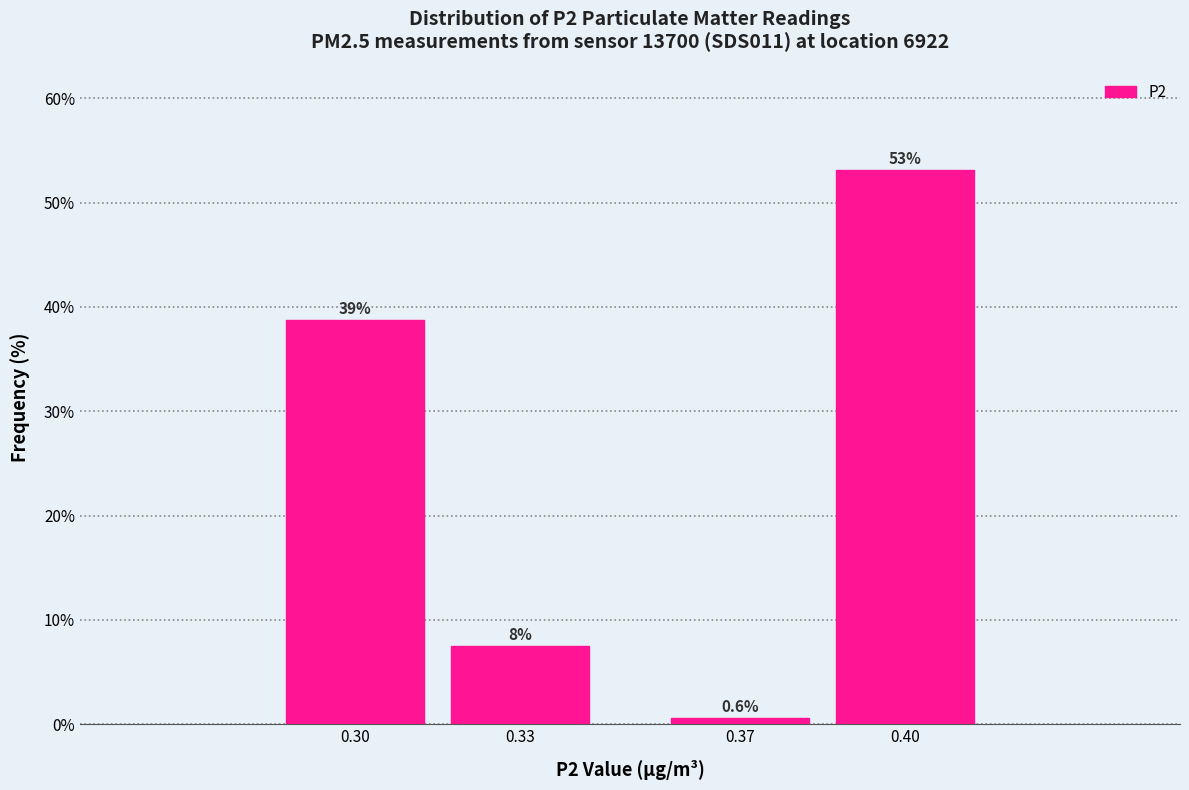

Reading right to left, transcribe all the data shown in this chart.

53.1	0.6	7.5	38.8